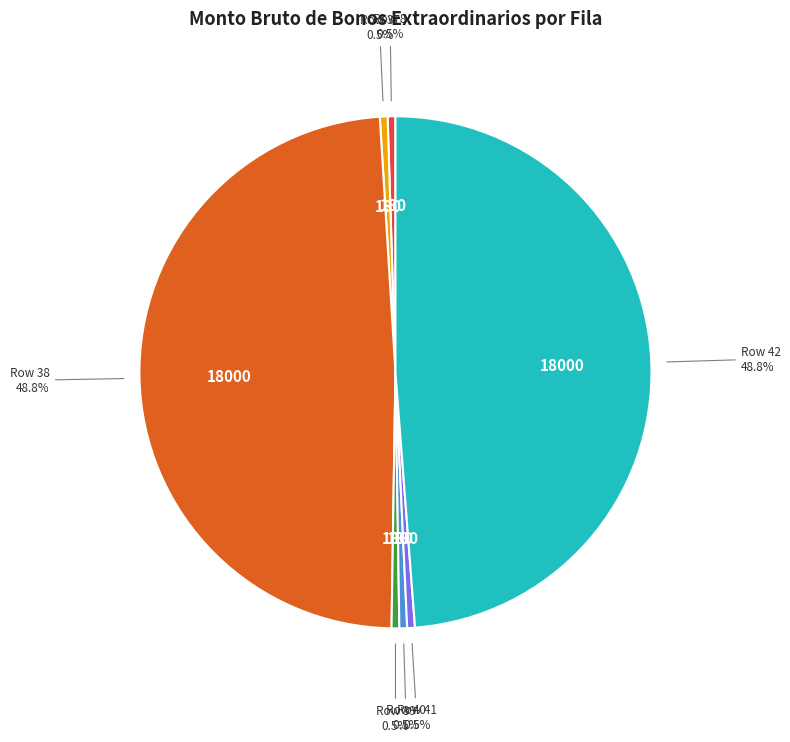

How many slices are in this pie chart?

7